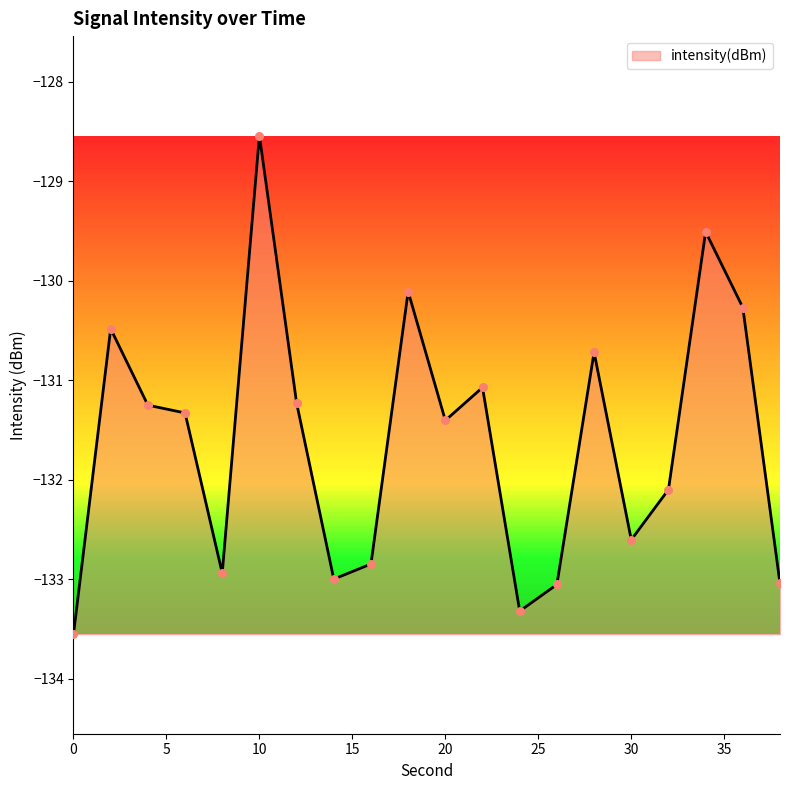

What is the difference between the maximum and minimum values?

5.0